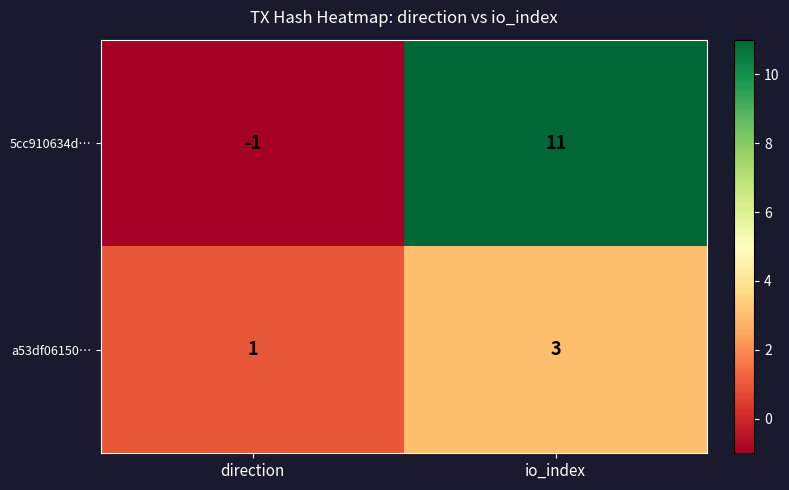

What is the maximum value shown in the chart?

11